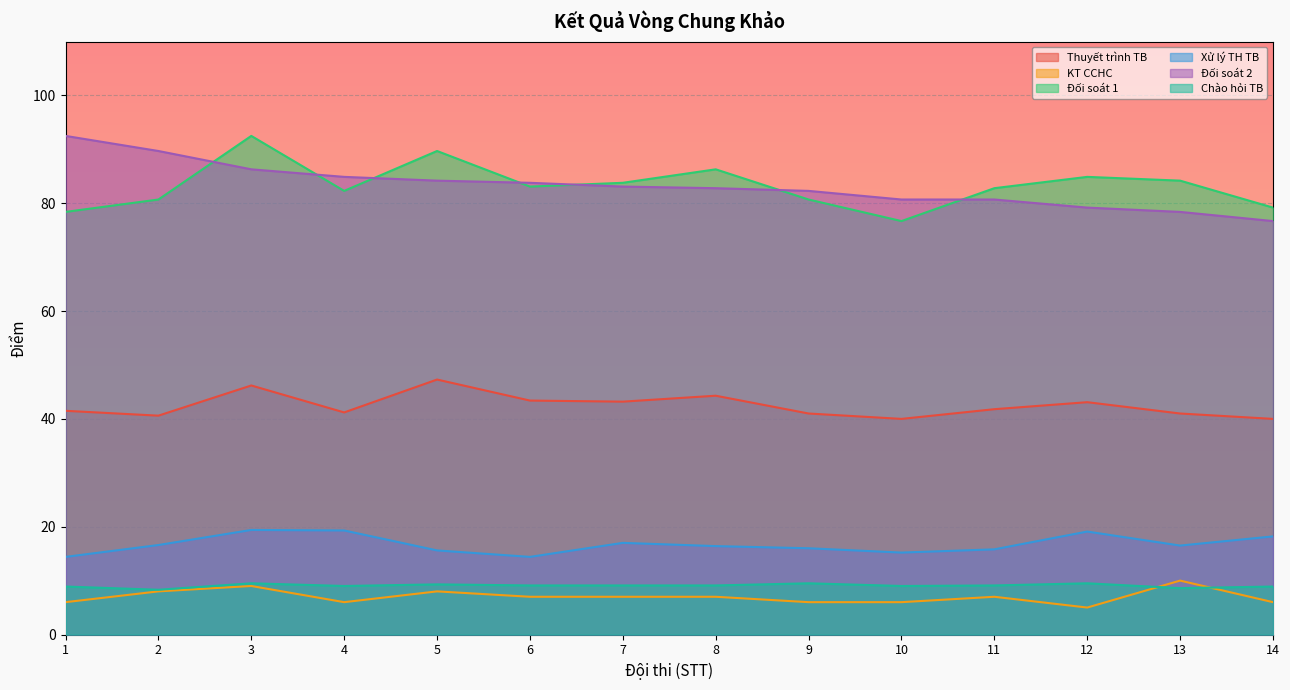

True or false: Đối soát 1 and KT CCHC intersect in this chart.

False